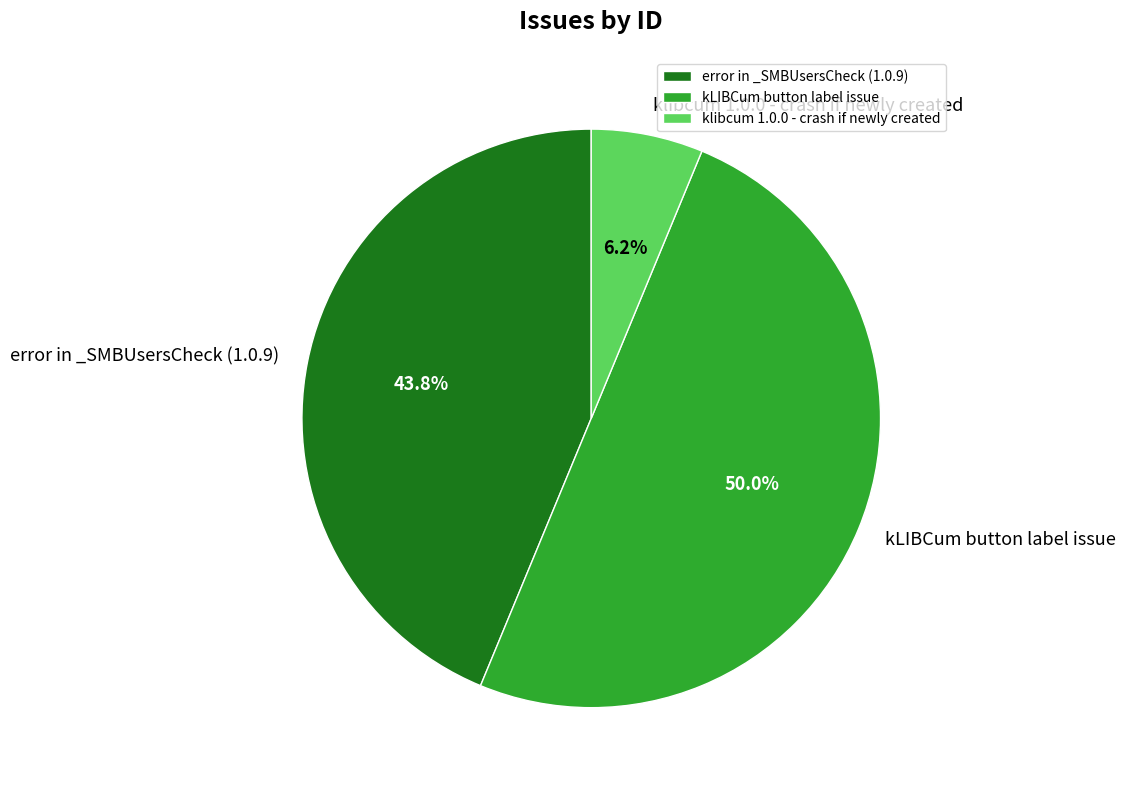

How many slices are in this pie chart?

3